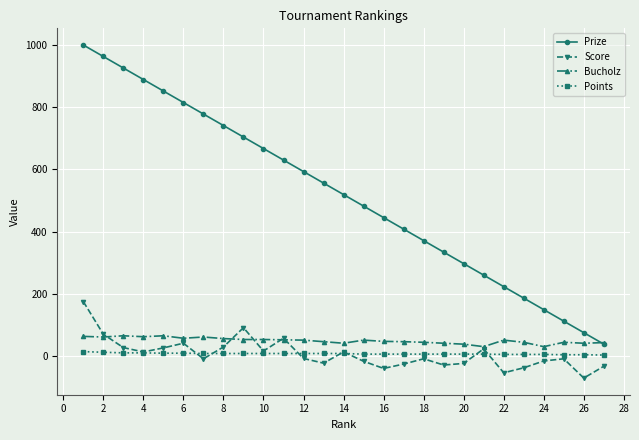

Which series has the largest total across all categories?

Prize